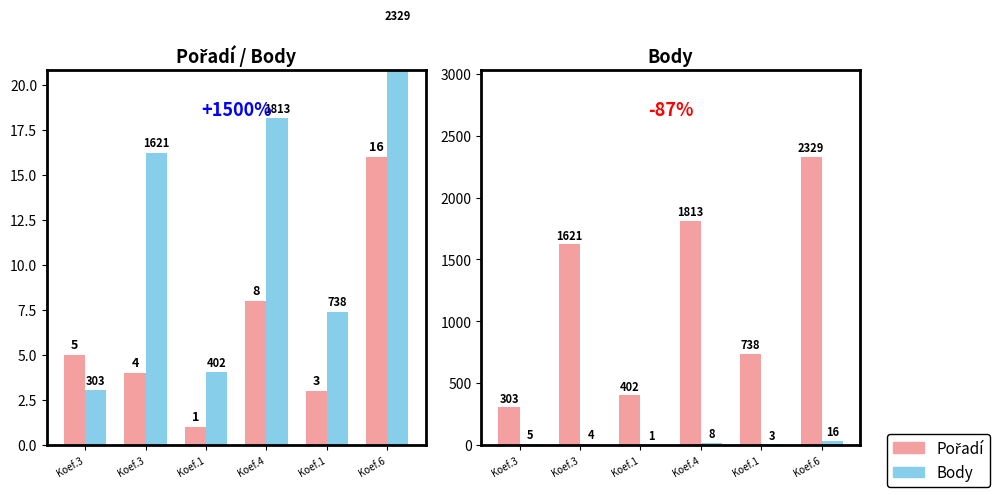

The value of Body (scaled) at Koef.4 is 27.2. True or false?

False